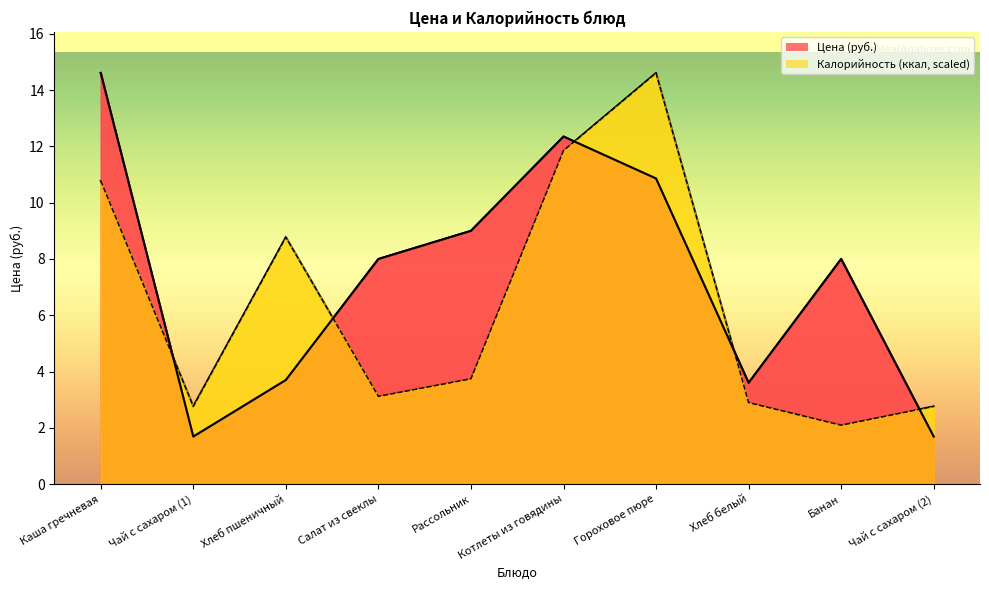

What is the sum of the Калорийность values at Чай с сахаром (2) and Хлеб пшеничный?

11.5